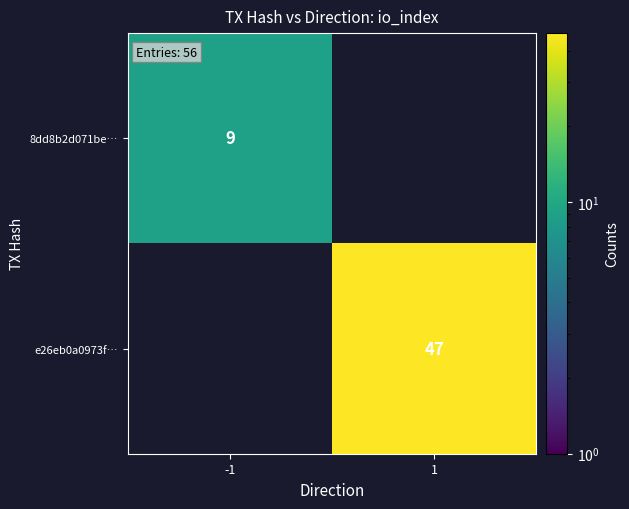

Which has a higher value, -1 or 1?

1